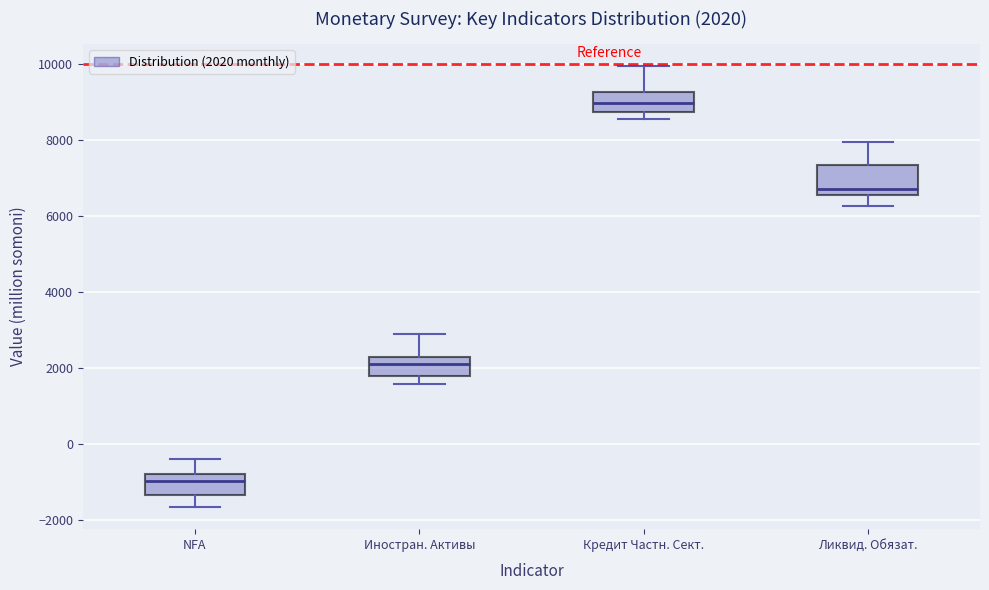

Comparing the boxes themselves (not the whiskers), which one is the tallest?

Ликвид. Обязат.